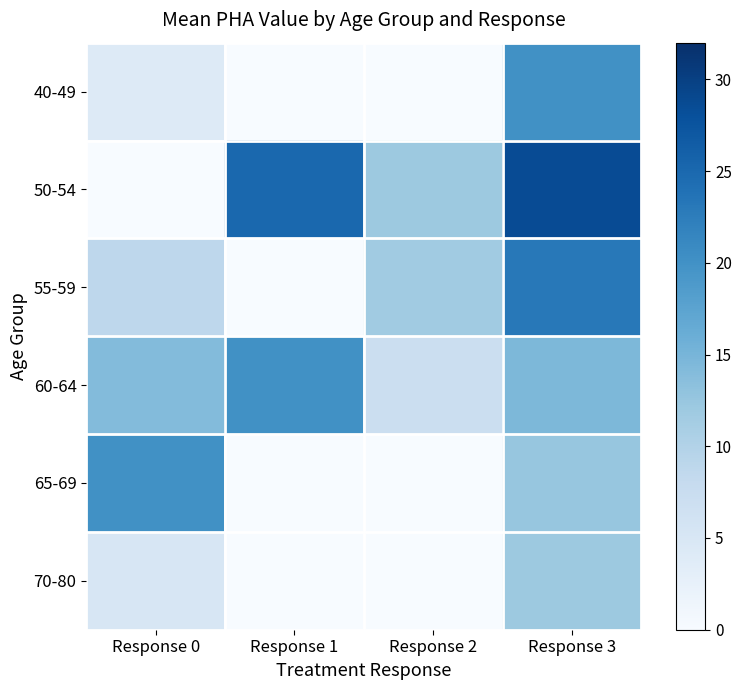

Reading right to left, transcribe all the data shown in this chart.

40-49: Response 3=20.0	Response 2=0.0	Response 1=0.0	Response 0=4.0
50-54: Response 3=28.5	Response 2=12.0	Response 1=25.0	Response 0=0.0
55-59: Response 3=23.0	Response 2=11.7	Response 1=0.0	Response 0=8.8
60-64: Response 3=14.5	Response 2=7.0	Response 1=20.0	Response 0=14.0
65-69: Response 3=12.5	Response 2=0.0	Response 1=0.0	Response 0=20.0
70-80: Response 3=12.0	Response 2=0.0	Response 1=0.0	Response 0=5.0